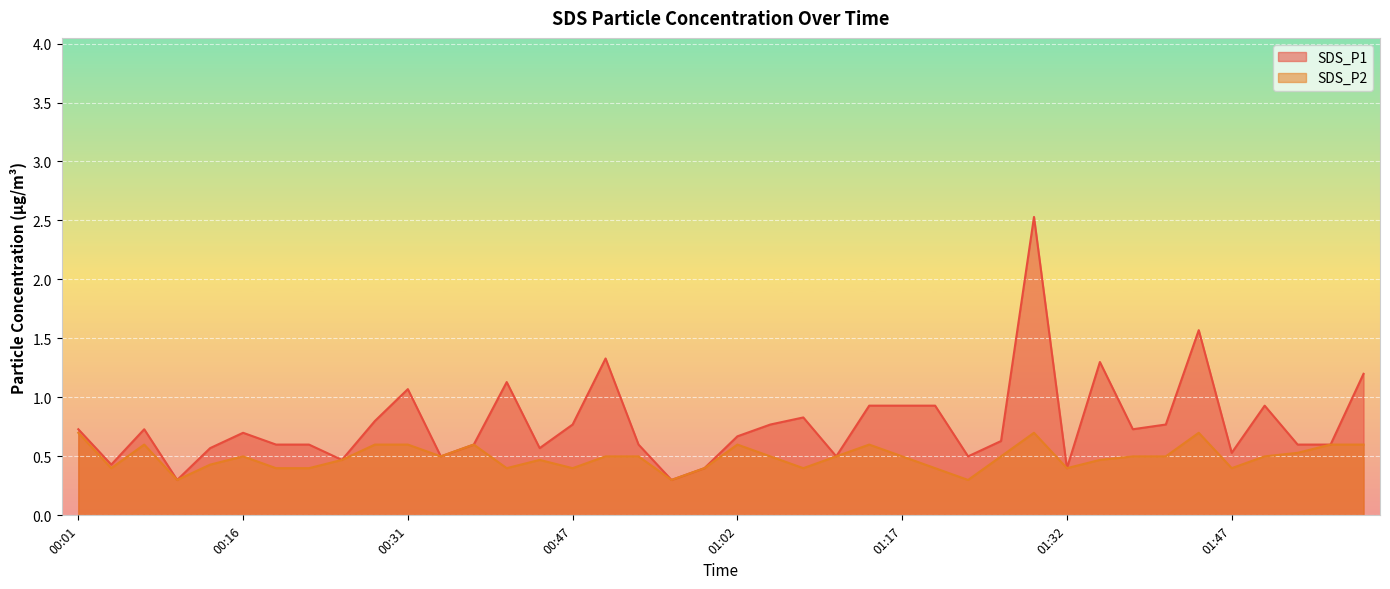

Rank the series by their average value, from lowest to highest.

SDS_P2, SDS_P1